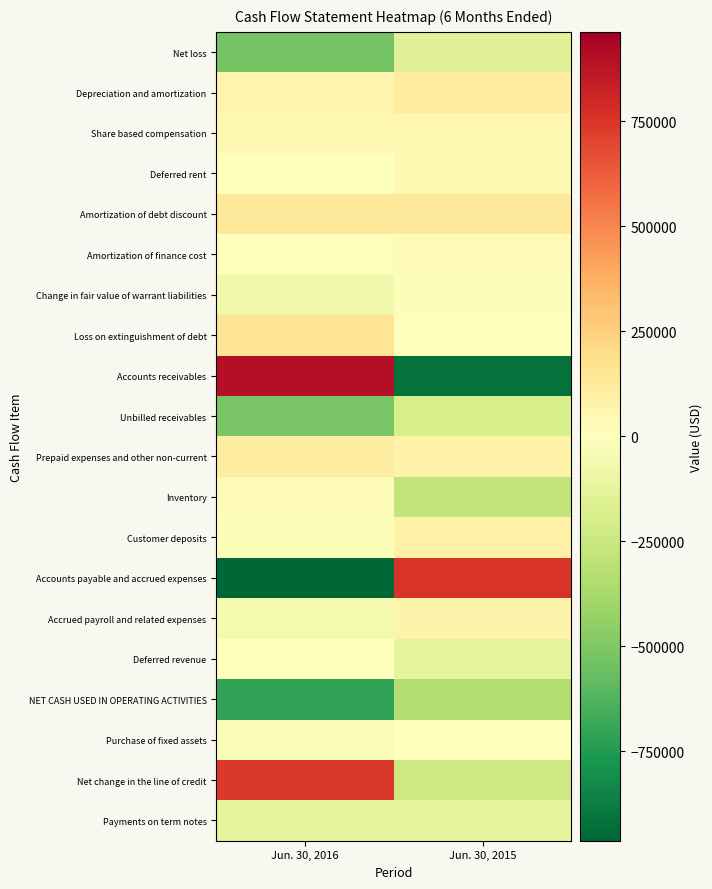

Reading left to right, list all the values displayed in this chart.

Net loss: Jun. 30, 2016=-533443	Jun. 30, 2015=-155713
Depreciation and amortization: Jun. 30, 2016=60484	Jun. 30, 2015=109689
Share based compensation: Jun. 30, 2016=47075	Jun. 30, 2015=48620
Deferred rent: Jun. 30, 2016=-517	Jun. 30, 2015=43339
Amortization of debt discount: Jun. 30, 2016=142723	Jun. 30, 2015=137248
Amortization of finance cost: Jun. 30, 2016=8491	Jun. 30, 2015=29362
Change in fair value of warrant liabilities: Jun. 30, 2016=-70308	Jun. 30, 2015=-15708
Loss on extinguishment of debt: Jun. 30, 2016=161395	Jun. 30, 2015=0
Accounts receivables: Jun. 30, 2016=901601	Jun. 30, 2015=-921011
Unbilled receivables: Jun. 30, 2016=-512278	Jun. 30, 2015=-192205
Prepaid expenses and other non-current: Jun. 30, 2016=106436	Jun. 30, 2015=79322
Inventory: Jun. 30, 2016=15938	Jun. 30, 2015=-283257
Customer deposits: Jun. 30, 2016=-22497	Jun. 30, 2015=87662
Accounts payable and accrued expenses: Jun. 30, 2016=-962471	Jun. 30, 2015=757473
Accrued payroll and related expenses: Jun. 30, 2016=-53710	Jun. 30, 2015=68606
Deferred revenue: Jun. 30, 2016=1900	Jun. 30, 2015=-134285
NET CASH USED IN OPERATING ACTIVITIES: Jun. 30, 2016=-709981	Jun. 30, 2015=-342158
Purchase of fixed assets: Jun. 30, 2016=-24500	Jun. 30, 2015=0
Net change in the line of credit: Jun. 30, 2016=740095	Jun. 30, 2015=-233559
Payments on term notes: Jun. 30, 2016=-125000	Jun. 30, 2015=-125000